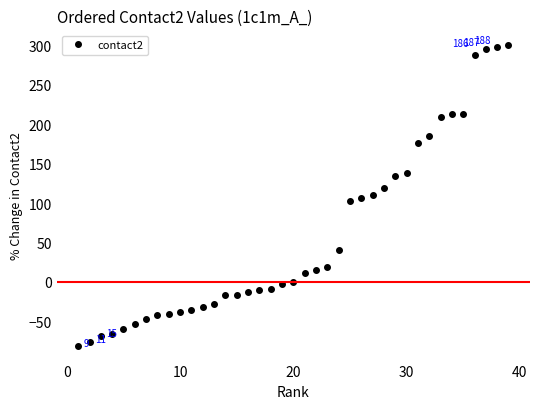

What is the difference between the maximum and minimum values?

380.9